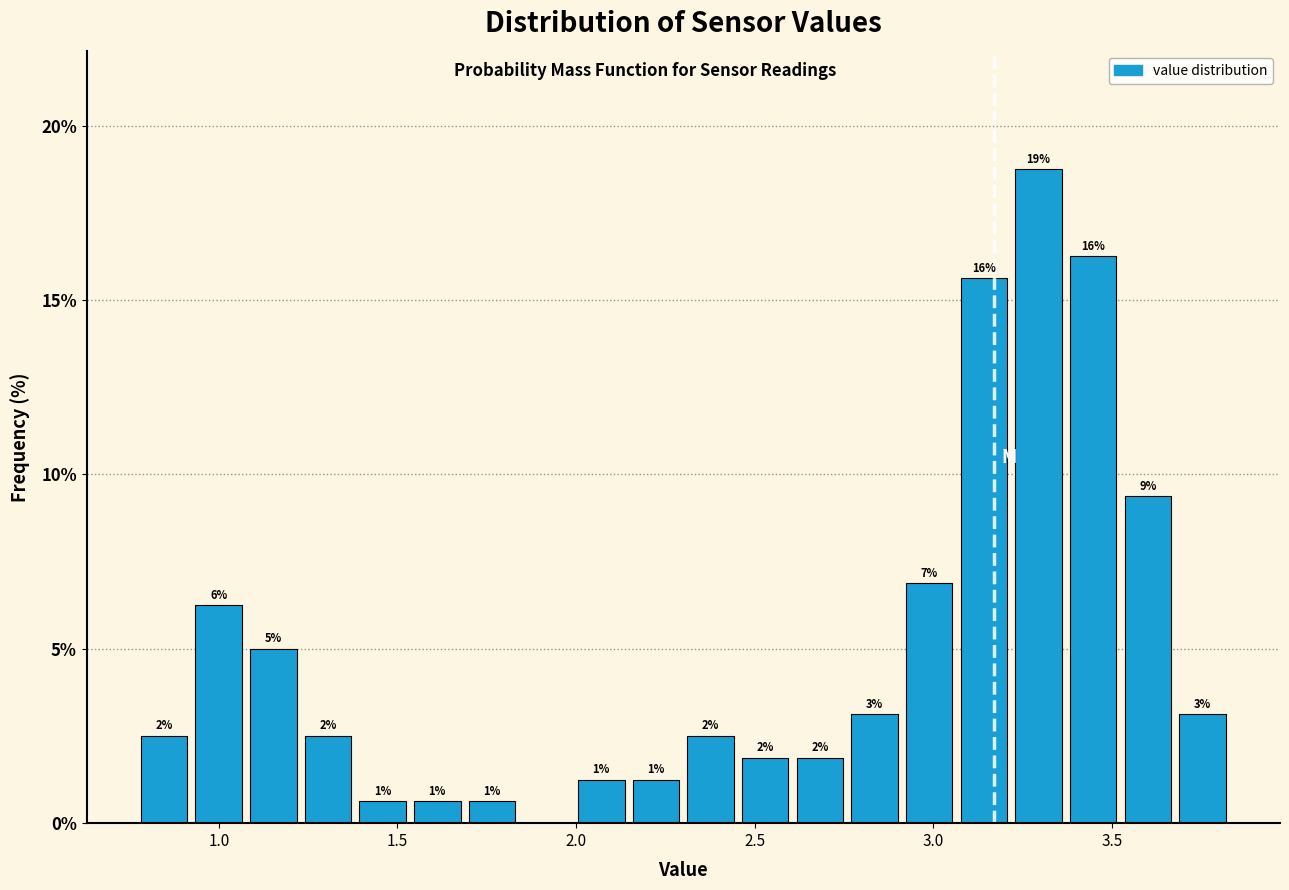

Read against the x-axis, roughly where is the centre of the tallest bar?

3.30